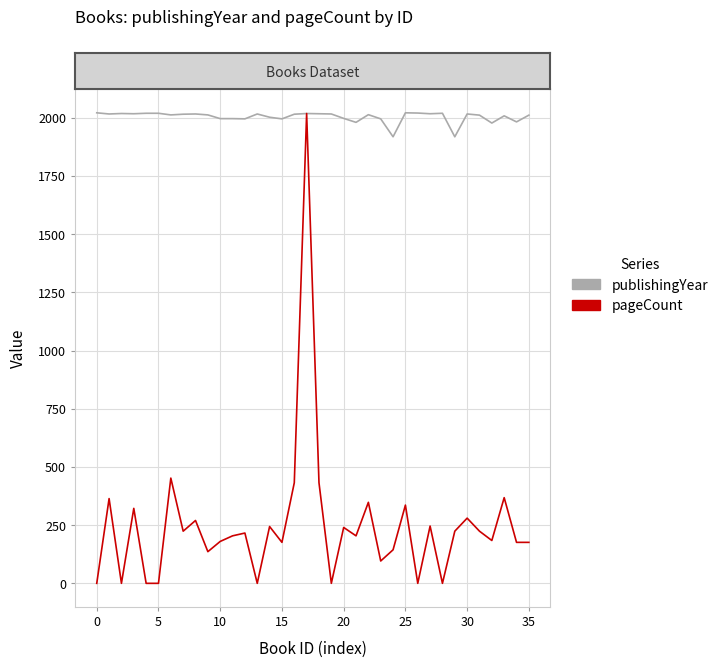

Rank the series by their average value, from highest to lowest.

publishingYear, pageCount